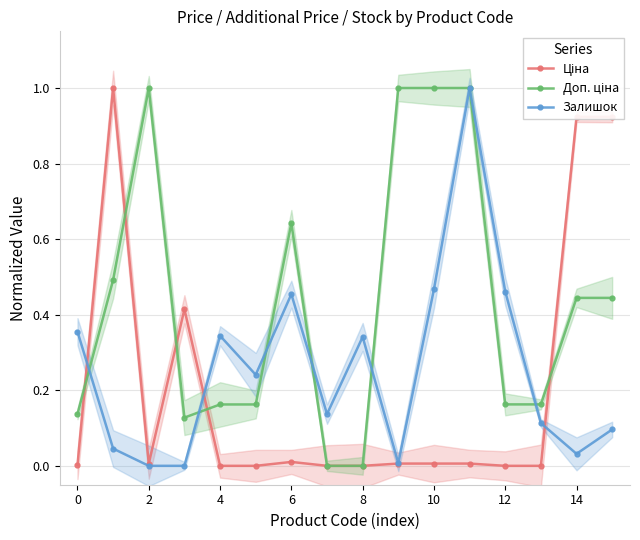

At 2, list the series in order from smallest to largest.

Залишок, Ціна, Доп. ціна